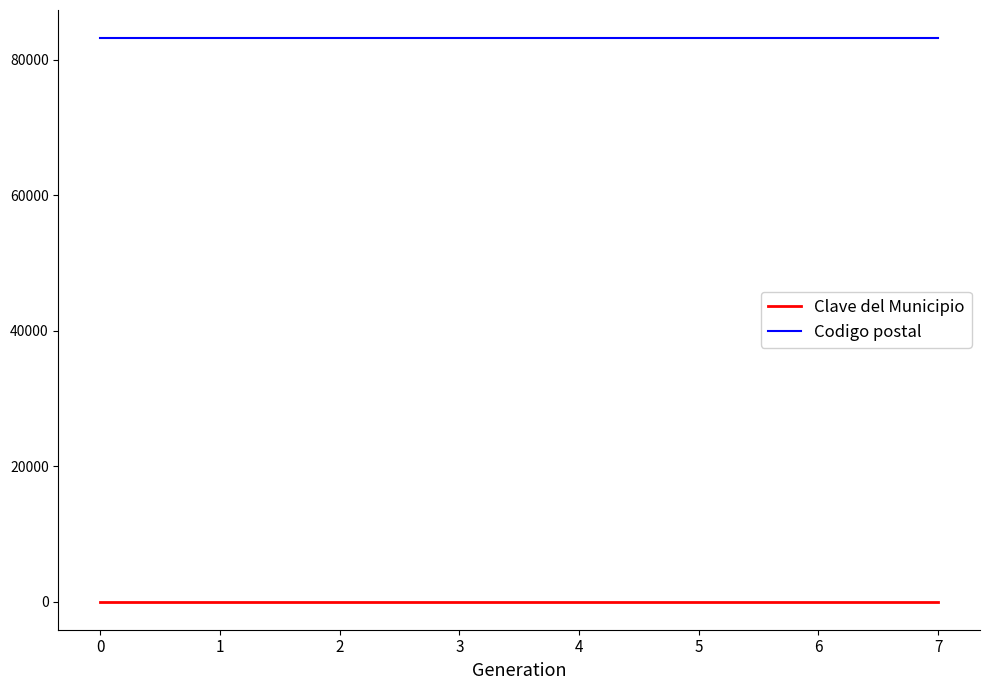

True or false: Codigo postal and Clave del Municipio cross at least once.

False